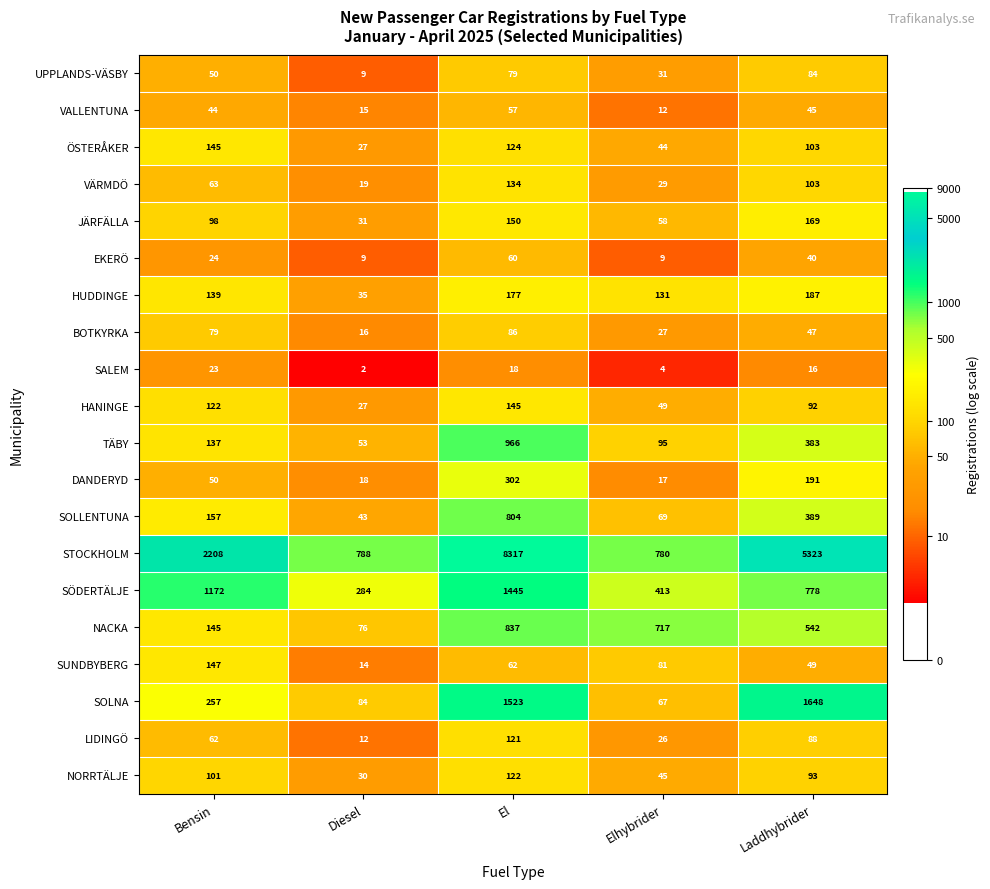

What is the maximum value for EKERÖ?

60